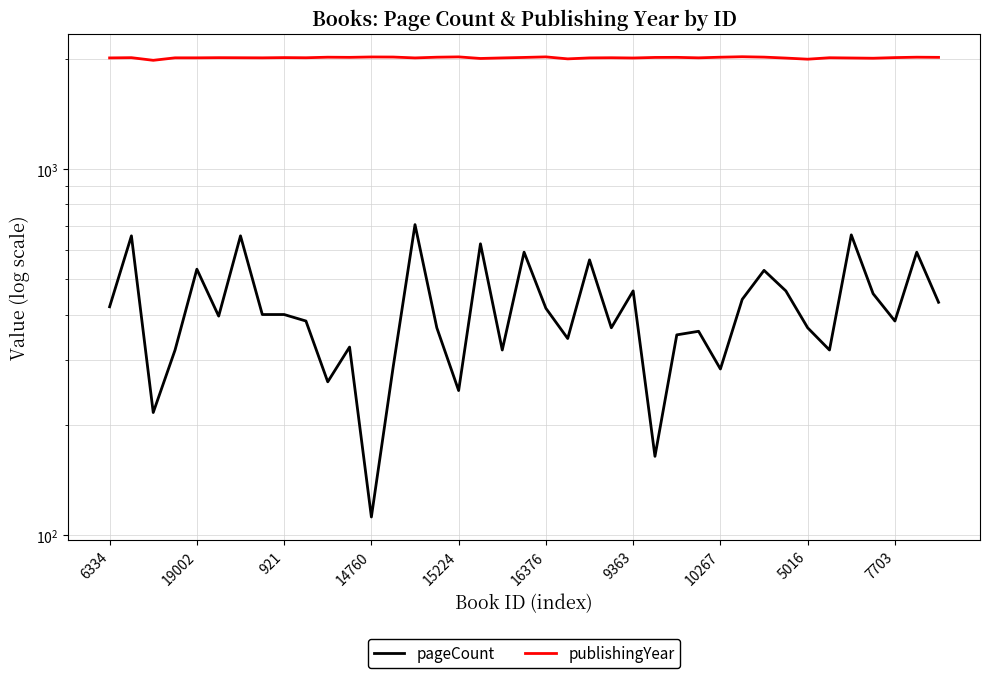

True or false: publishingYear and pageCount cross at least once.

False